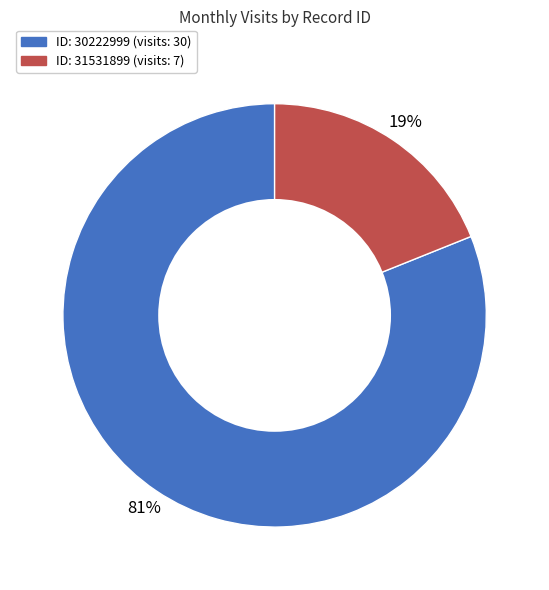

To the nearest percent, what is the difference between the largest and smallest slice percentages?

62%